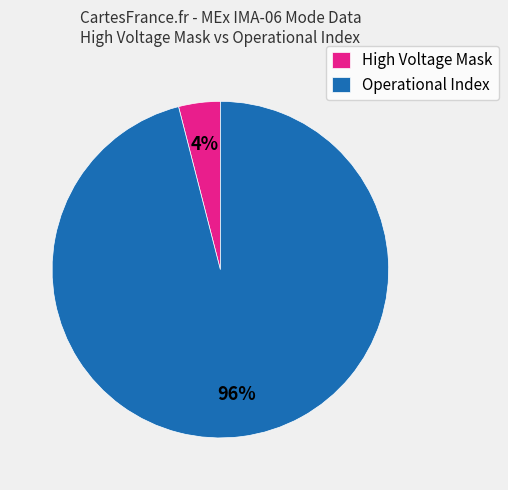

What is the majority slice?

Operational Index